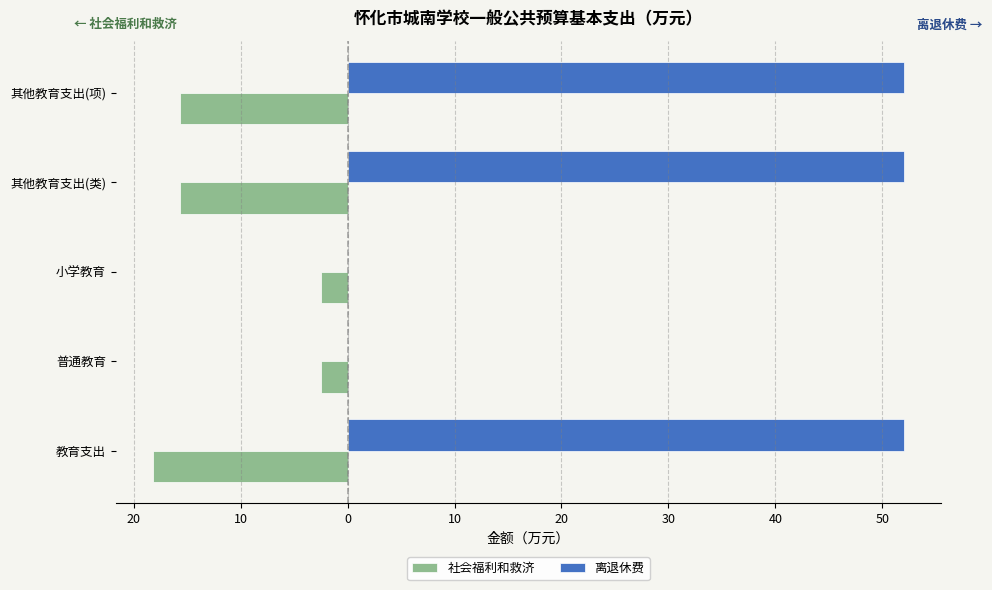

What are all the series names shown in the legend?

社会福利和救济, 离退休费